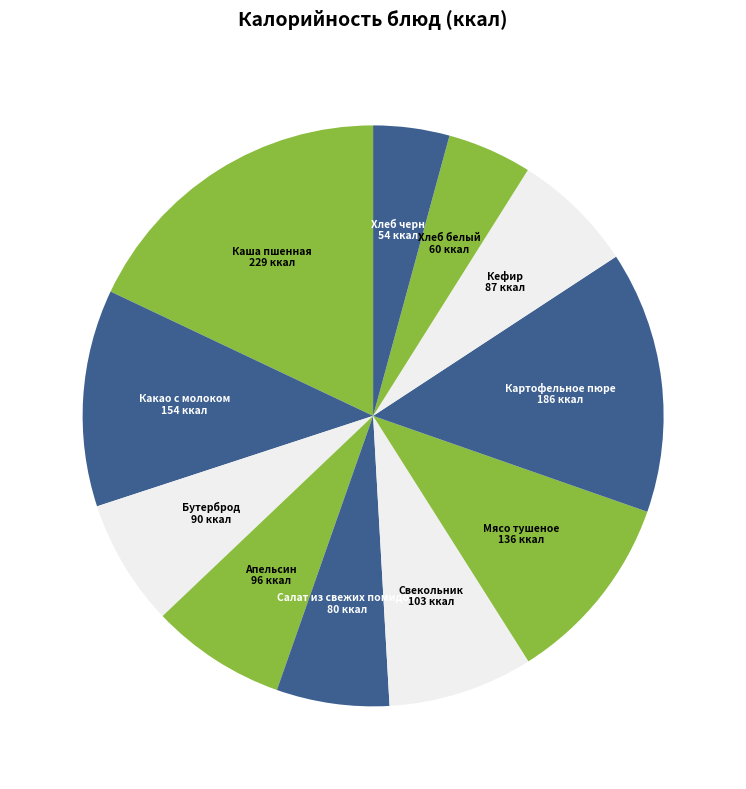

To the nearest percent, what is the average slice percentage?

9%